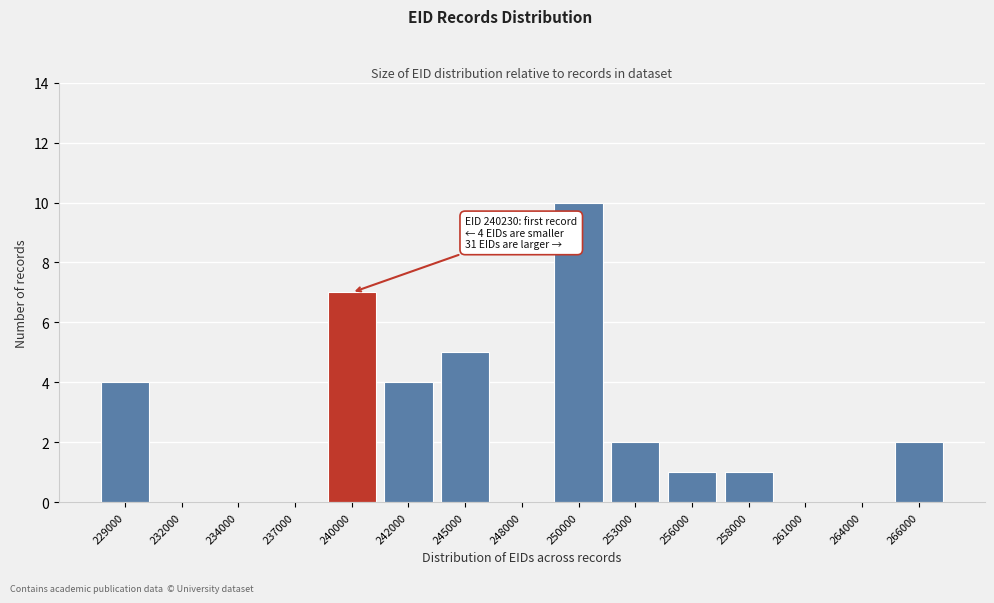

Reading right to left, transcribe all the data shown in this chart.

266000=2	264000=0	261000=0	258000=1	256000=1	253000=2	250000=10	248000=0	245000=5	242000=4	240000=7	237000=0	234000=0	232000=0	229000=4